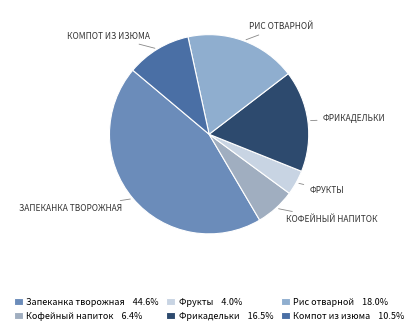

The Фрукты slice represents 4% of the pie. True or false?

True